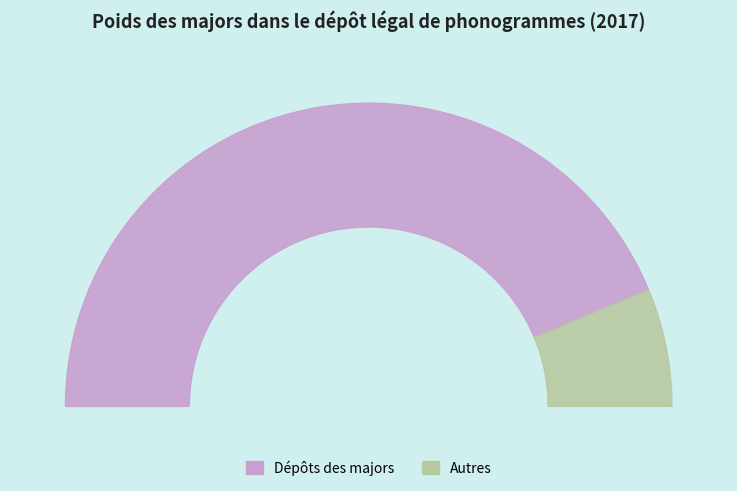

How much of the chart is everything except Autres?

87.4%